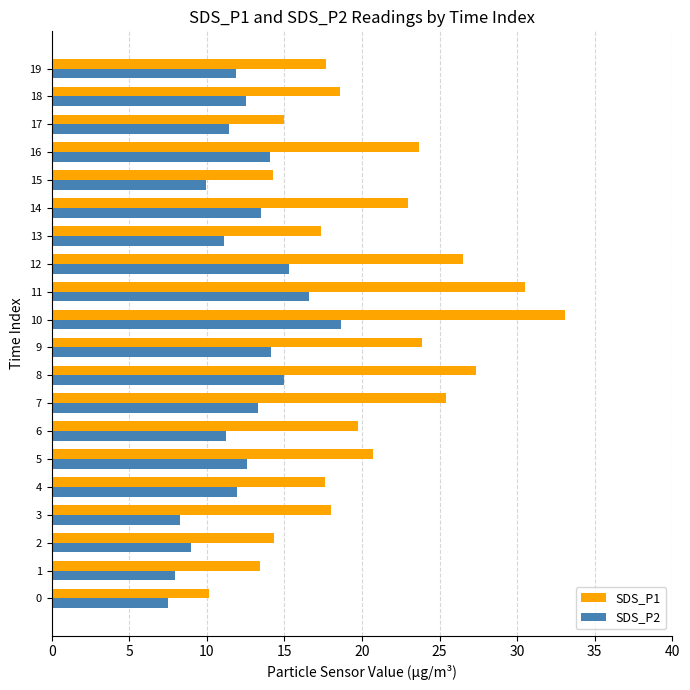

What is the sum of all SDS_P2 values?

245.9